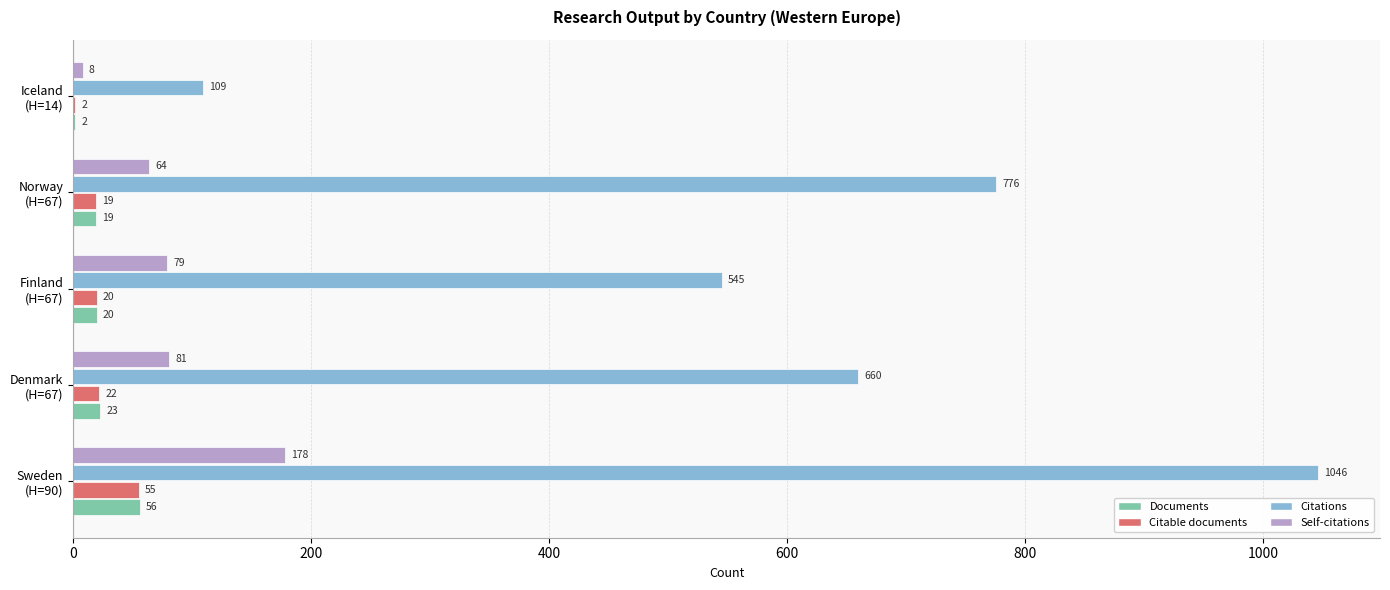

Which series has the largest total across all categories?

Citations